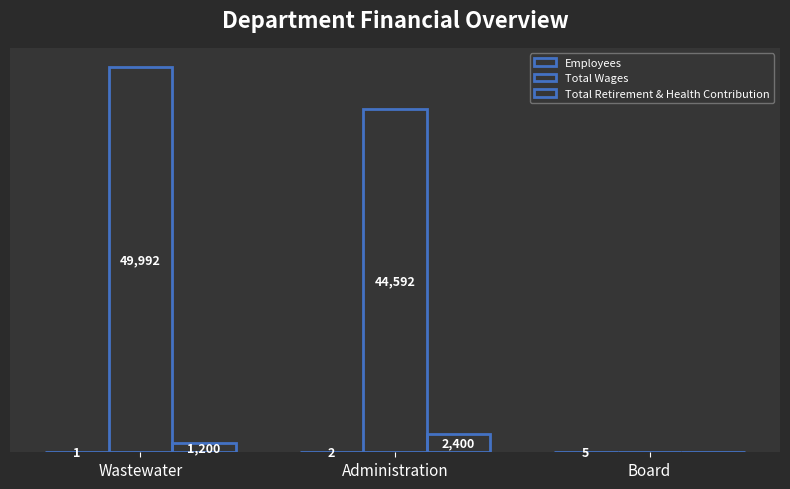

How many values in the Employees series exceed 2?

1